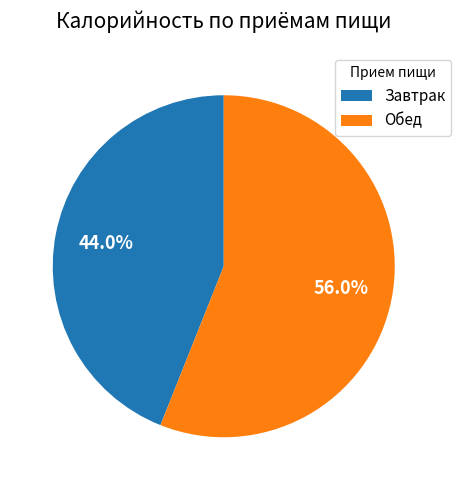

How many segments does this pie chart have?

2